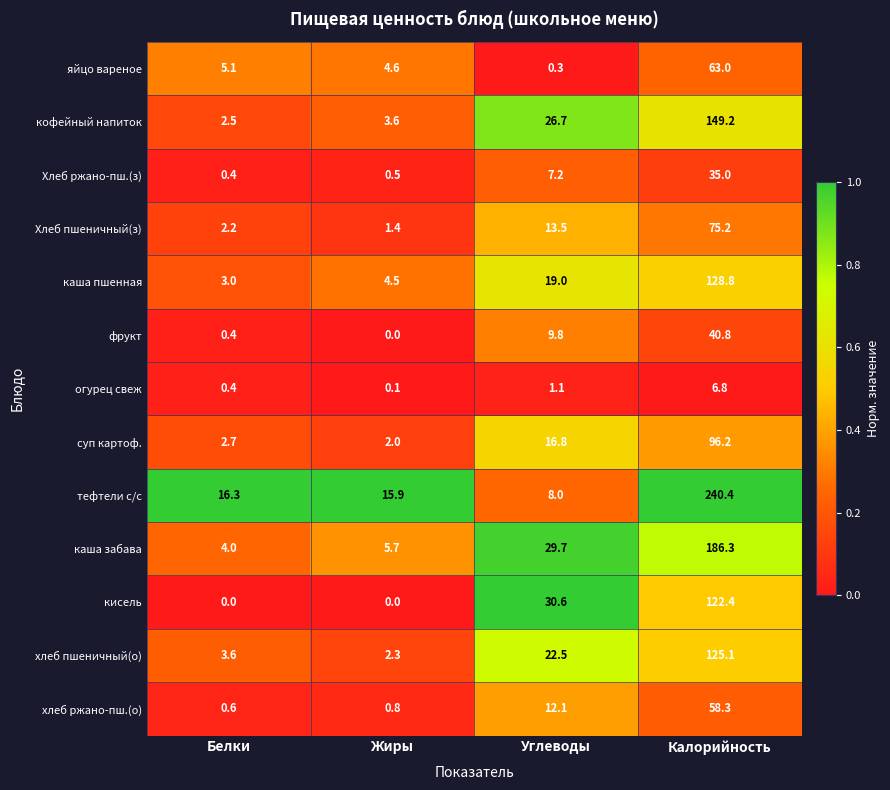

At how many categories does at least one series exceed 0?

4